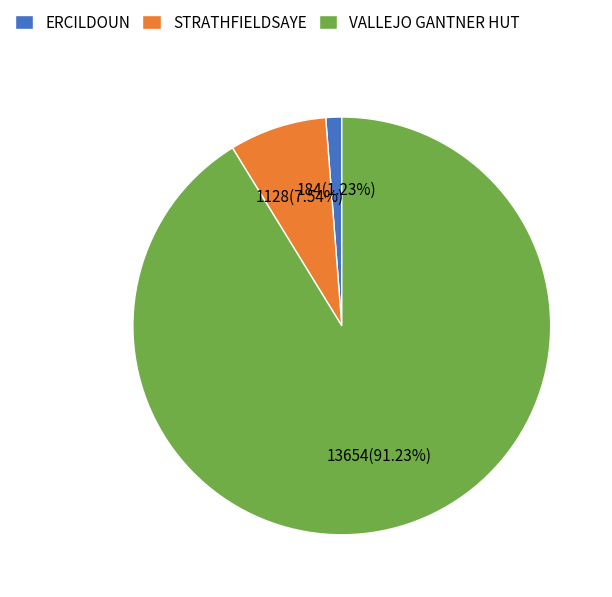

Is STRATHFIELDSAYE the majority of the pie?

No